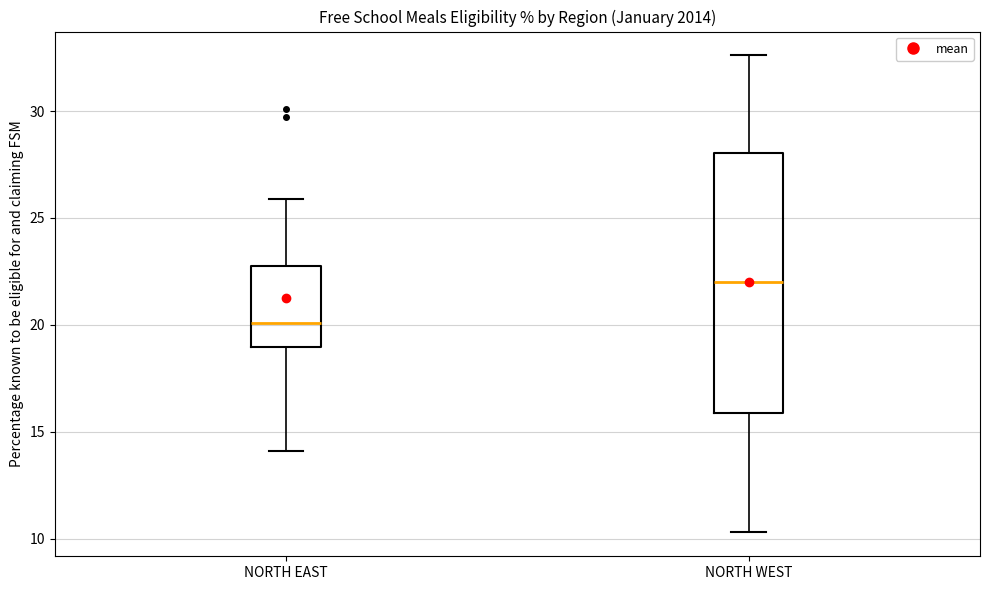

Comparing the boxes themselves (not the whiskers), which one is the tallest?

NORTH WEST